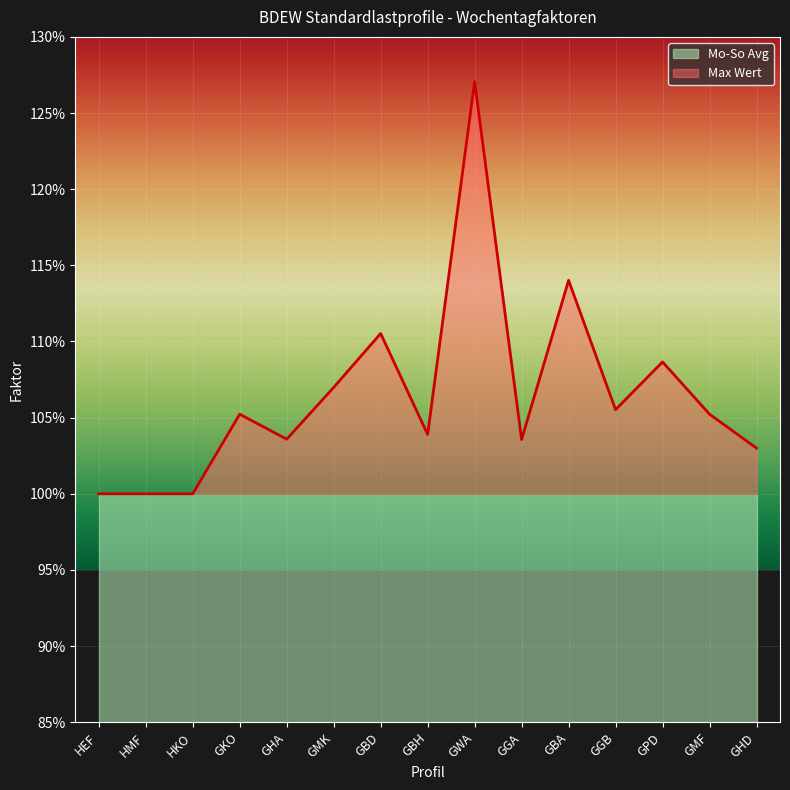

What position from the right is GBA?

5